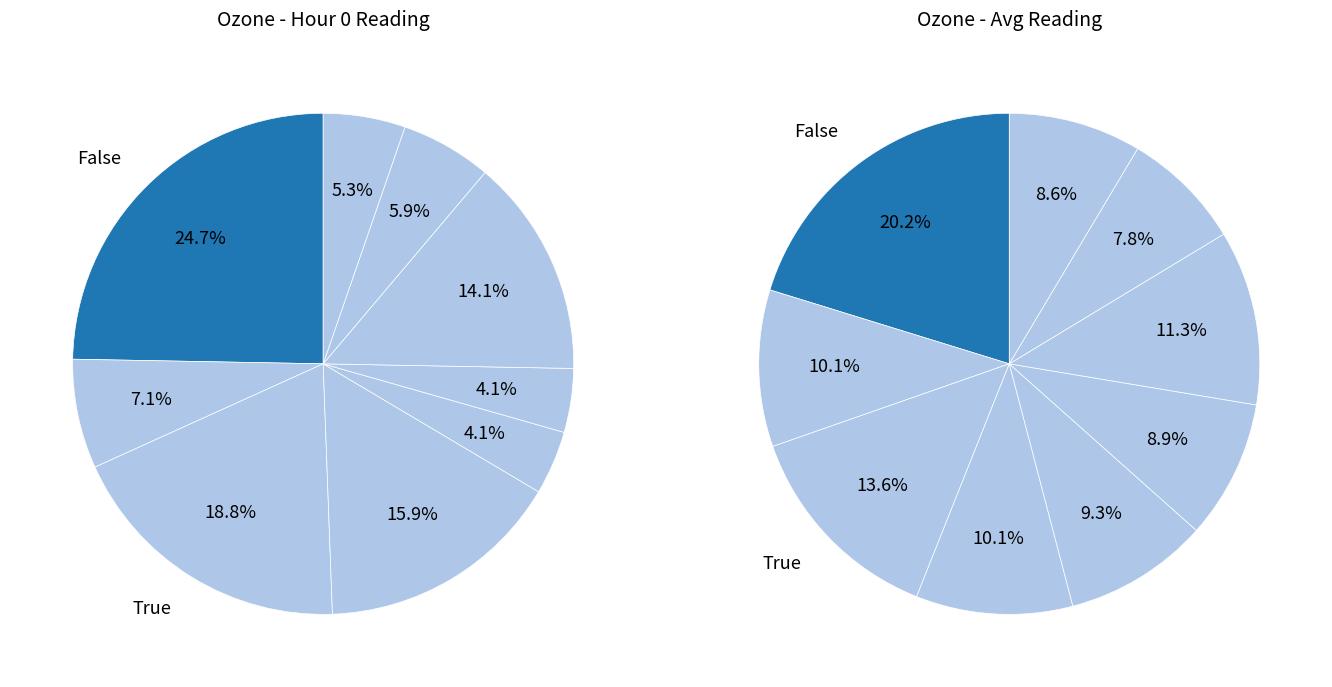

Does any single category account for the majority?

No